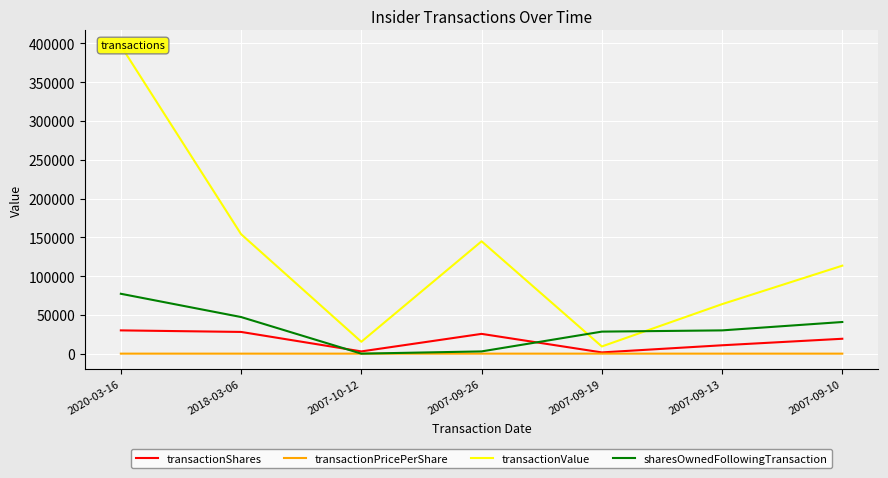

What is the label of the 4th point from the right?

2007-09-26